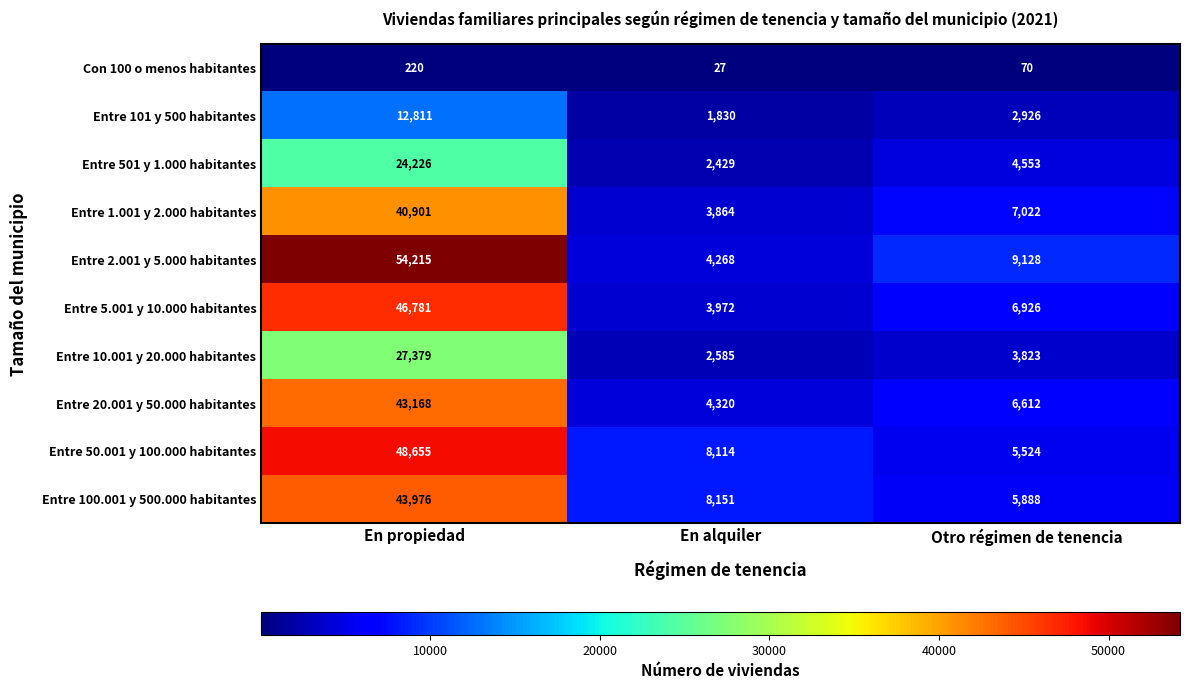

What is the difference between the maximum and minimum values in the Entre 501 y 1.000 habitantes series?

21797